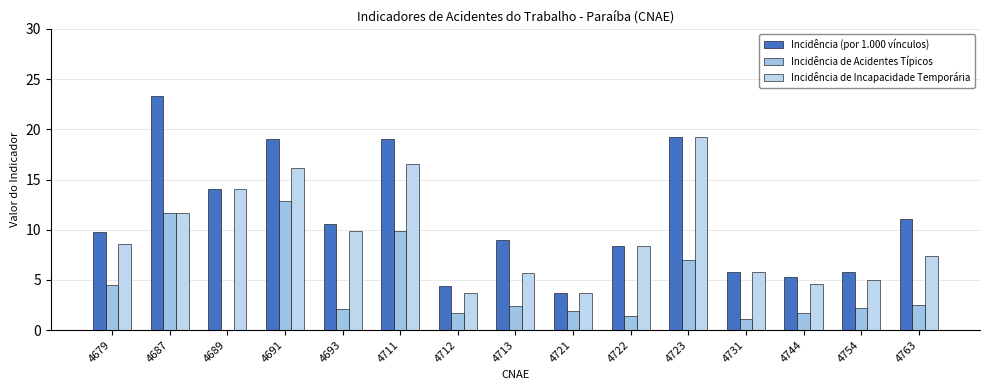

What is the value of the Incidência de Incapacidade Temporária bar at the 1st from the left?

8.5